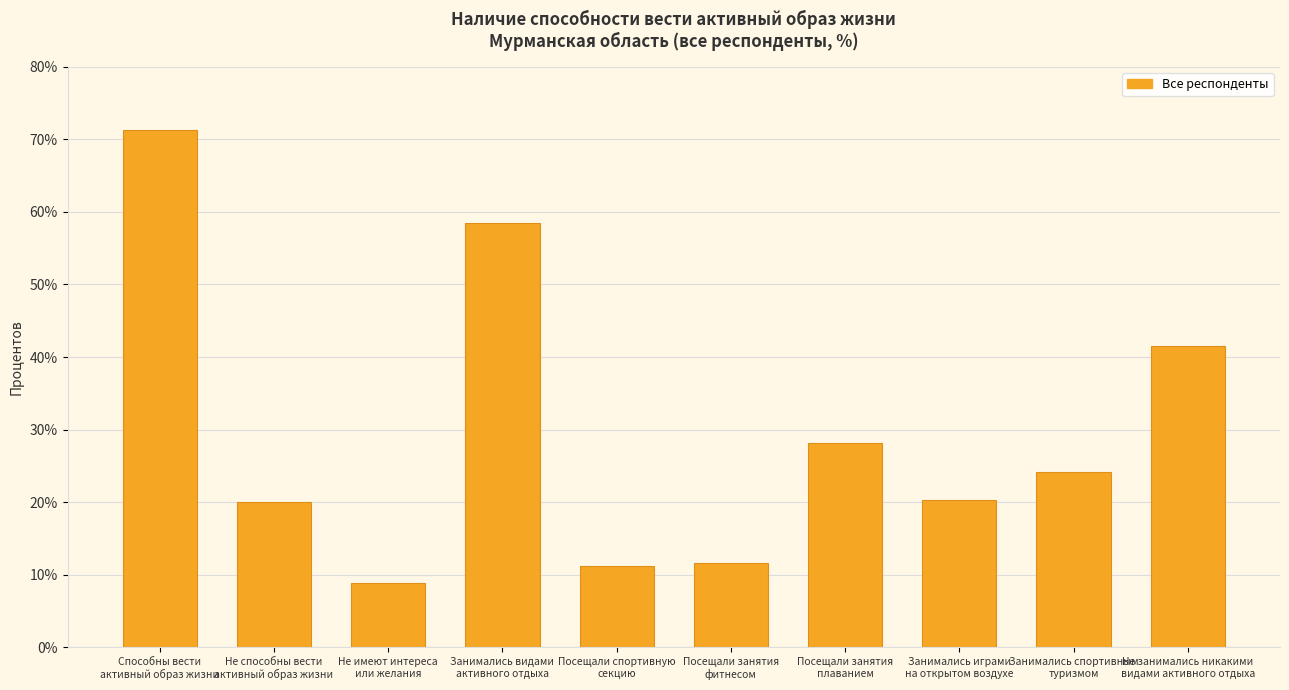

Approximately how many times larger is the value at Занимались видами
активного отдыха compared to Не занимались никакими
видами активного отдыха?

1.4